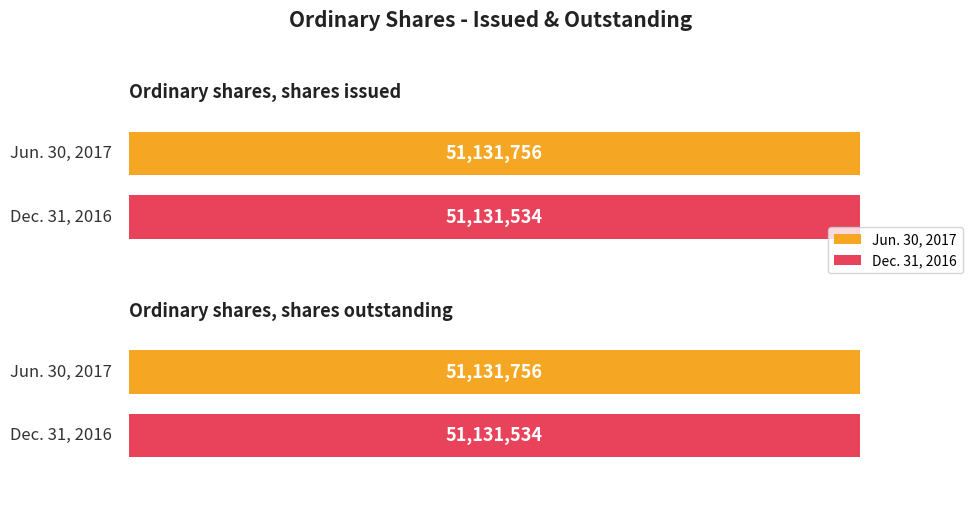

Reading right to left, list all the values displayed in this chart.

Jun. 30, 2017: 51131756	51131756
Dec. 31, 2016: 51131534	51131534